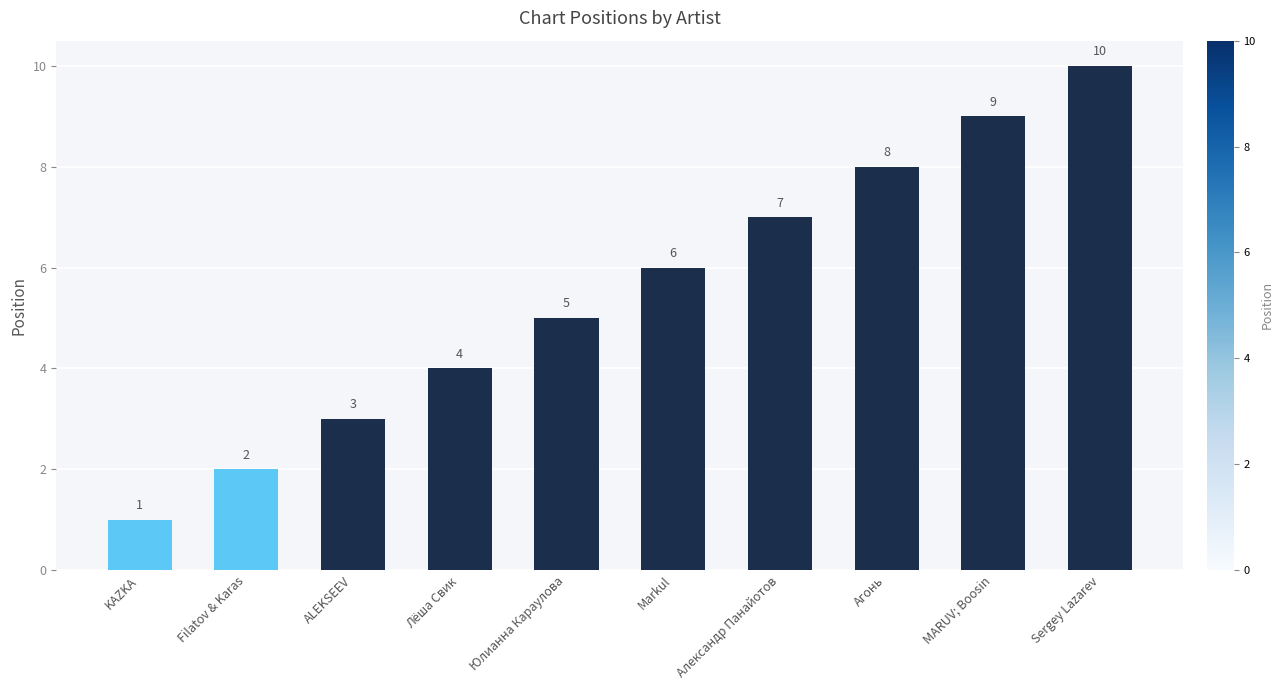

True or false: the data shows 4 at Лёша Свик.

True